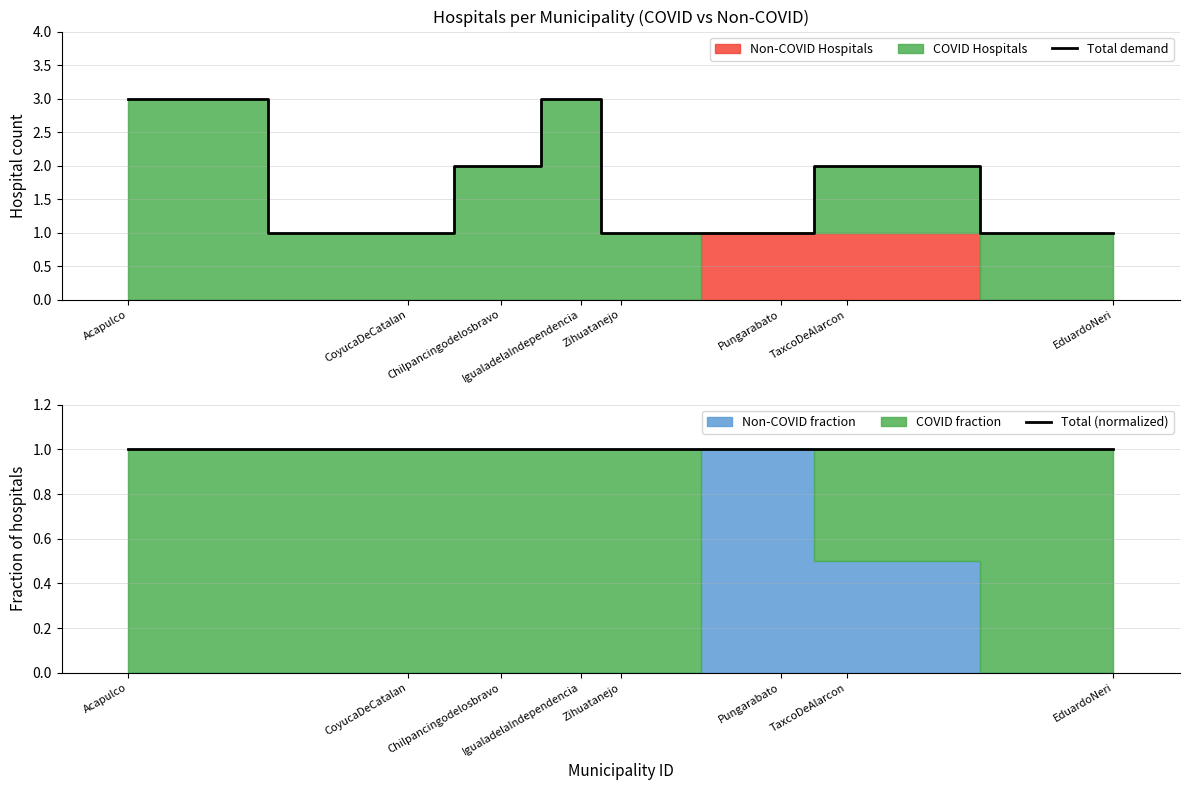

What is the lowest value of the Total demand series?

1